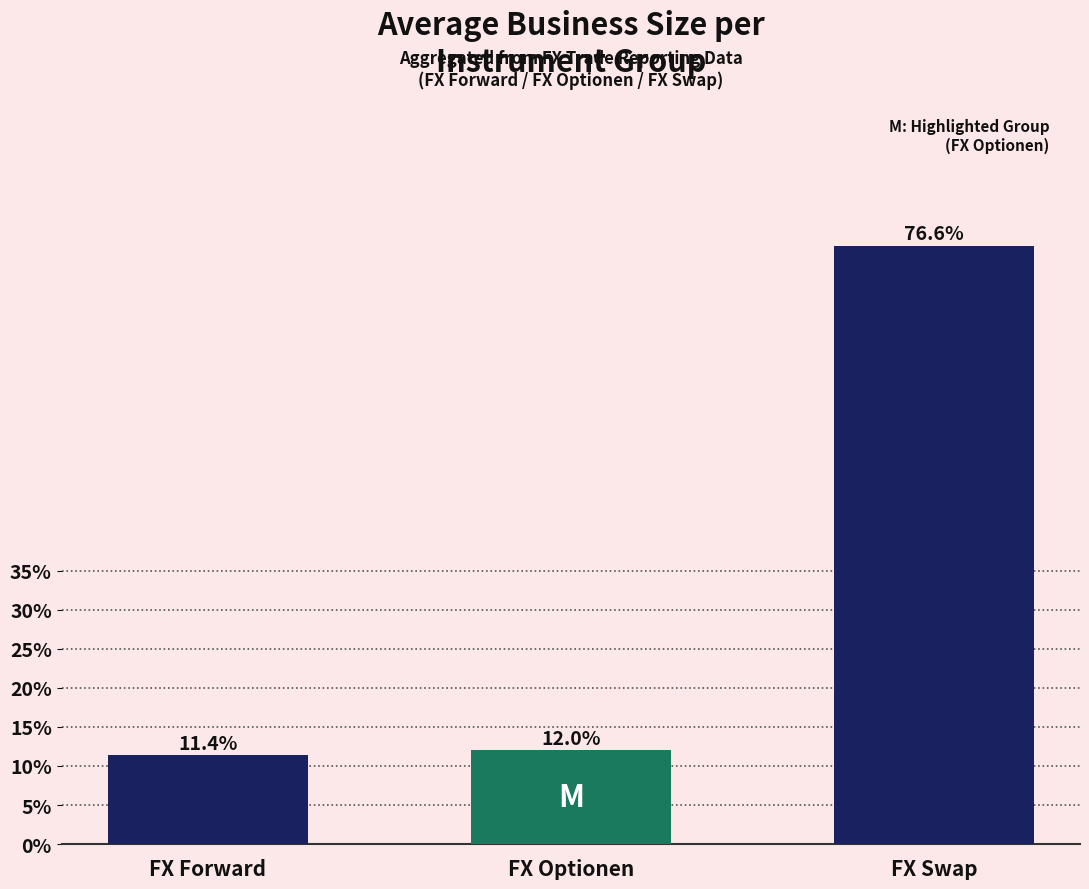

What is the ratio of the value at FX Swap to the value at FX Forward?

6.7